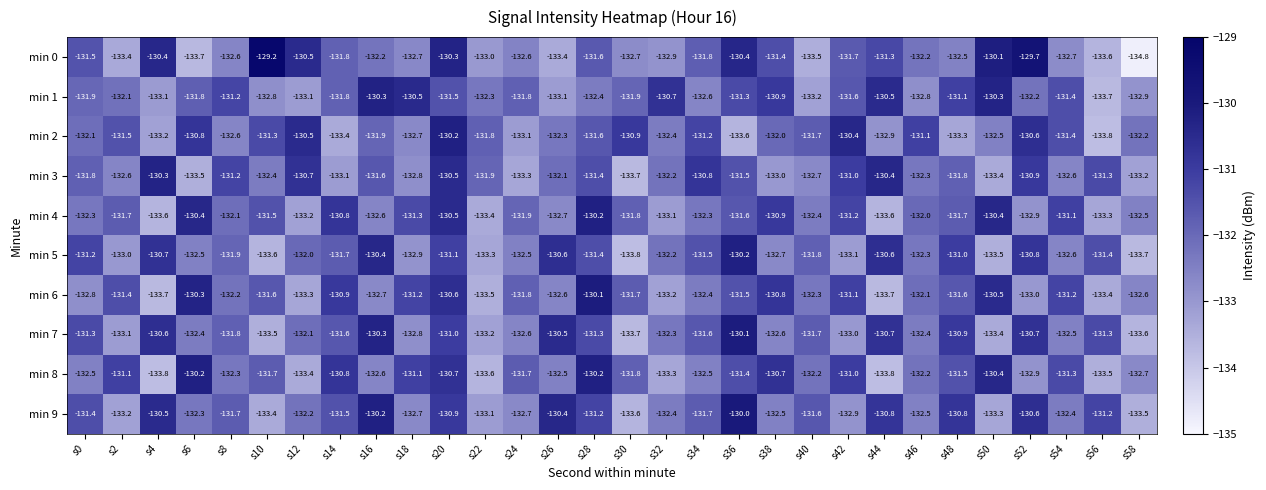

What is the difference between the second highest and second lowest values in the min 2 series?

3.2